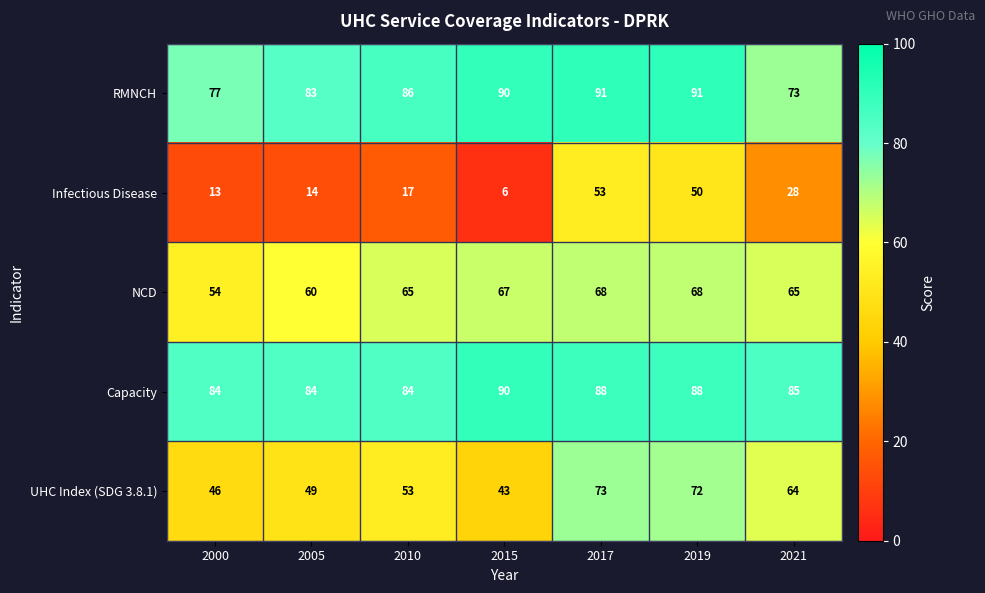

What is the sum of the RMNCH values at 2017 and 2019?

182